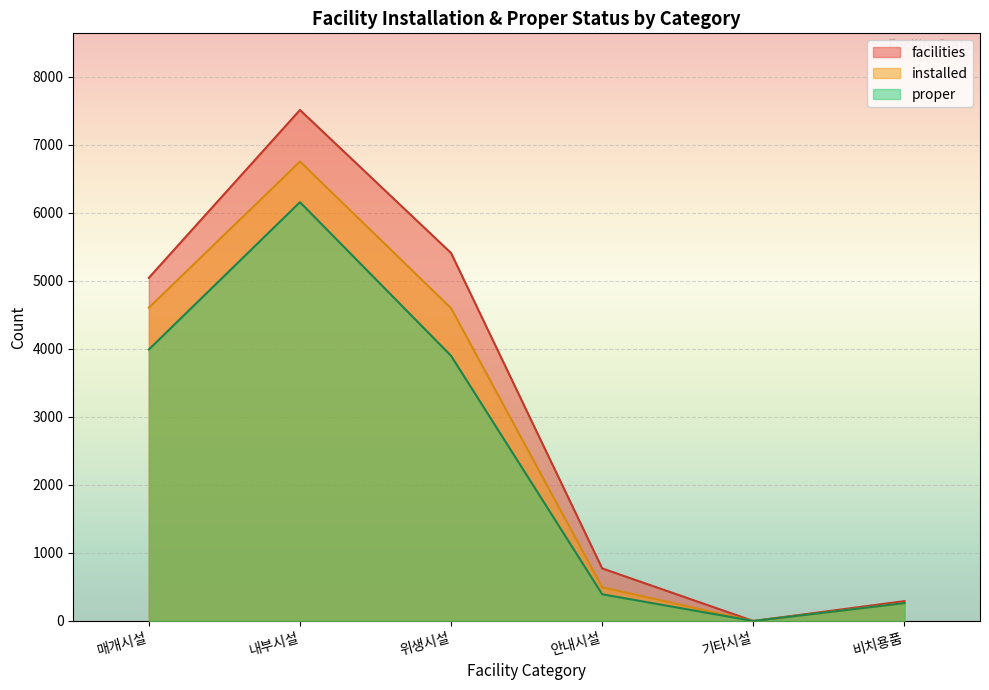

Where does the installed series first go above 4598?

매개시설